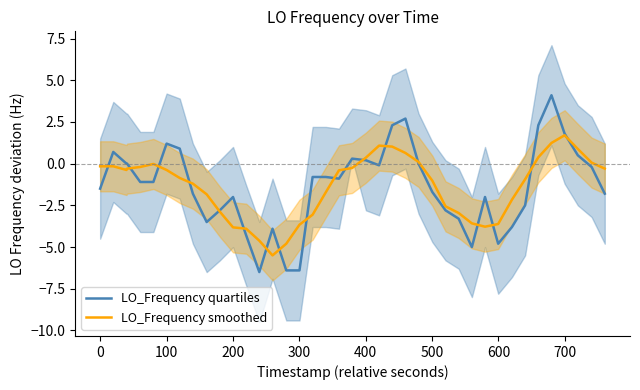

What is the minimum value for LO_Frequency quartiles?

-6.5